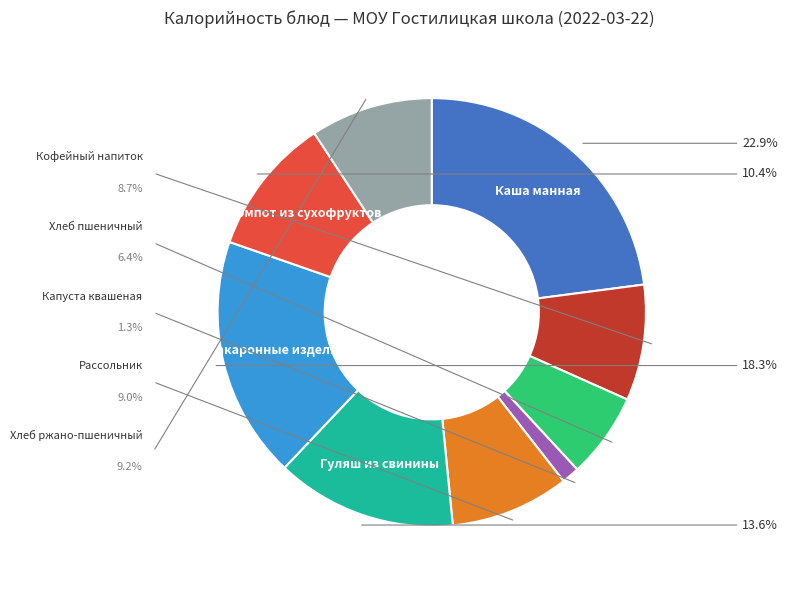

Is there any slice that represents more than half of the pie?

No